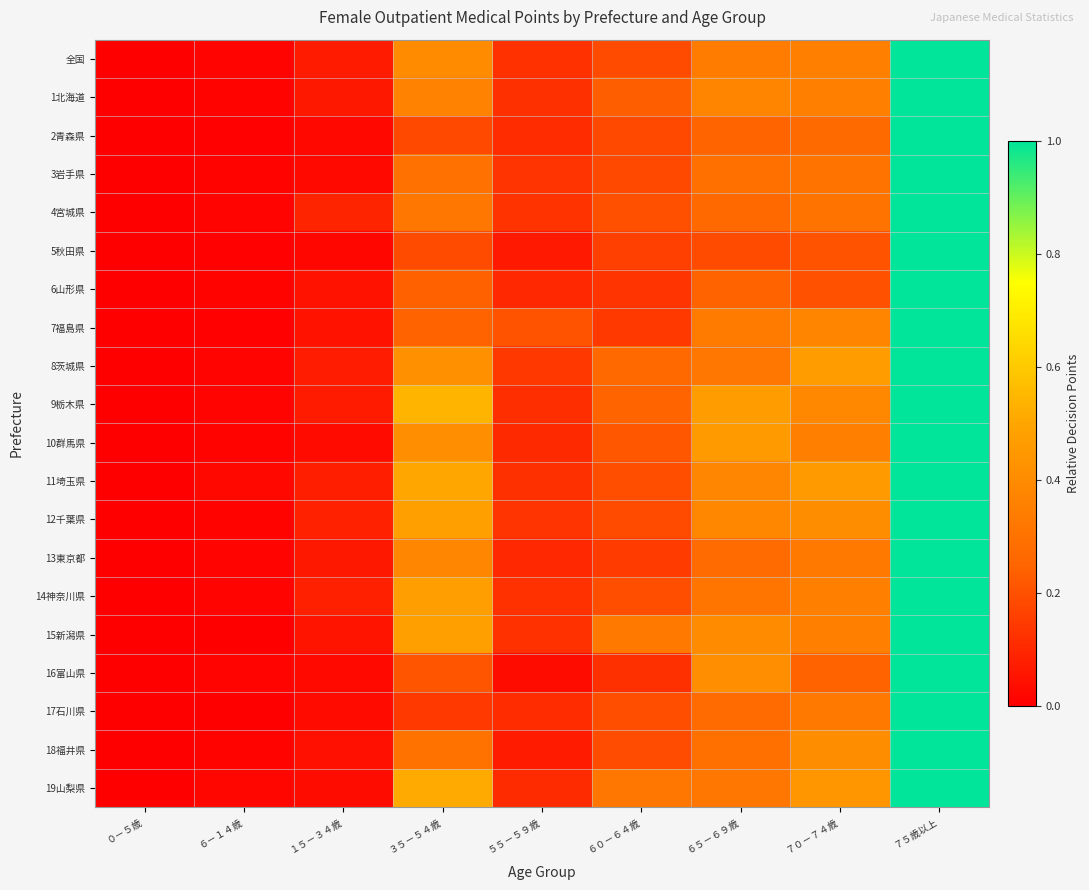

At which category is the sum across all series the highest?

７５歳以上